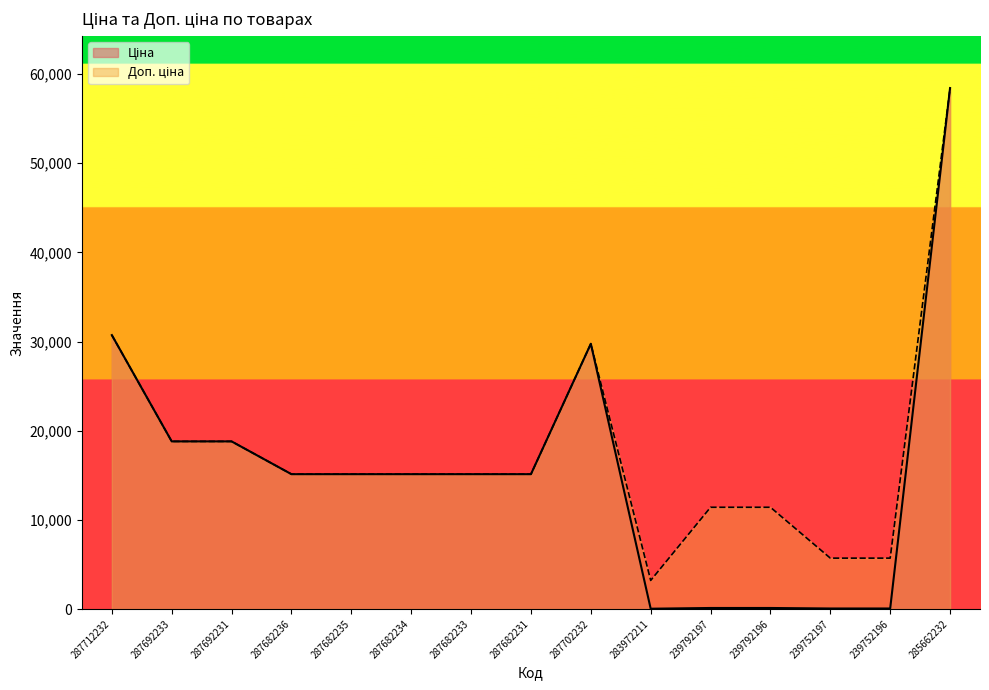

Does the chart display data point markers on the line(s)?

No